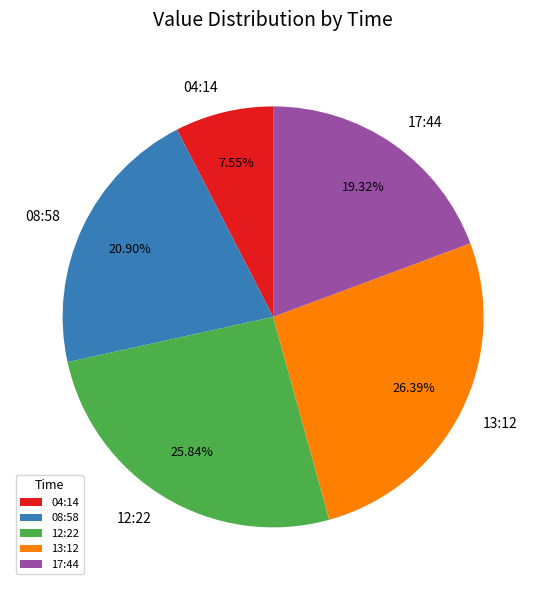

Between 12:22 and 04:14, which is larger?

12:22